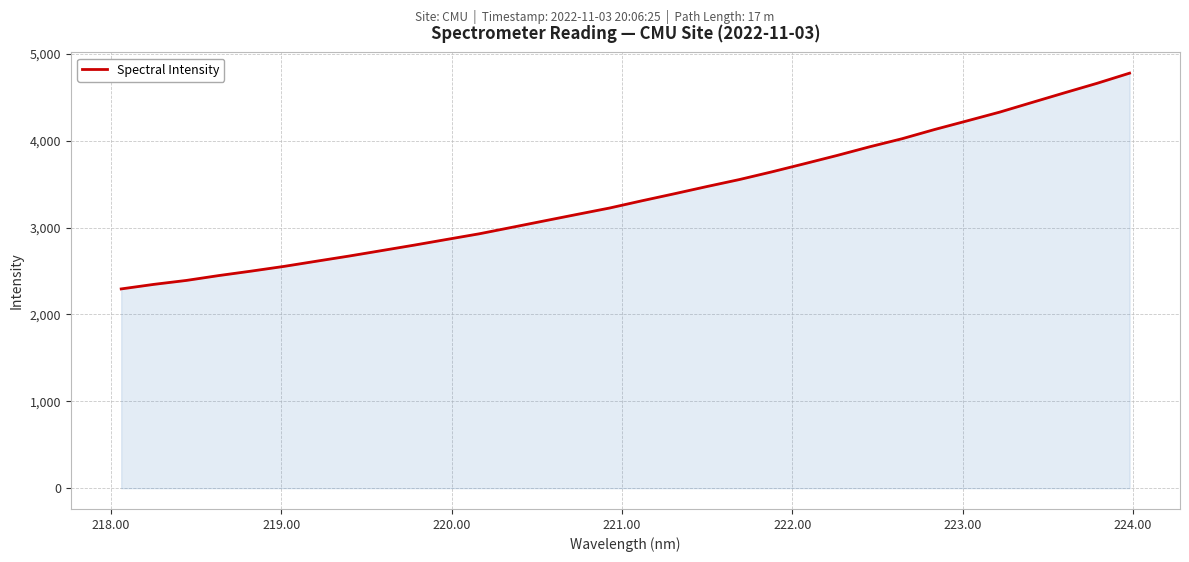

What is the greatest value displayed?

4777.2